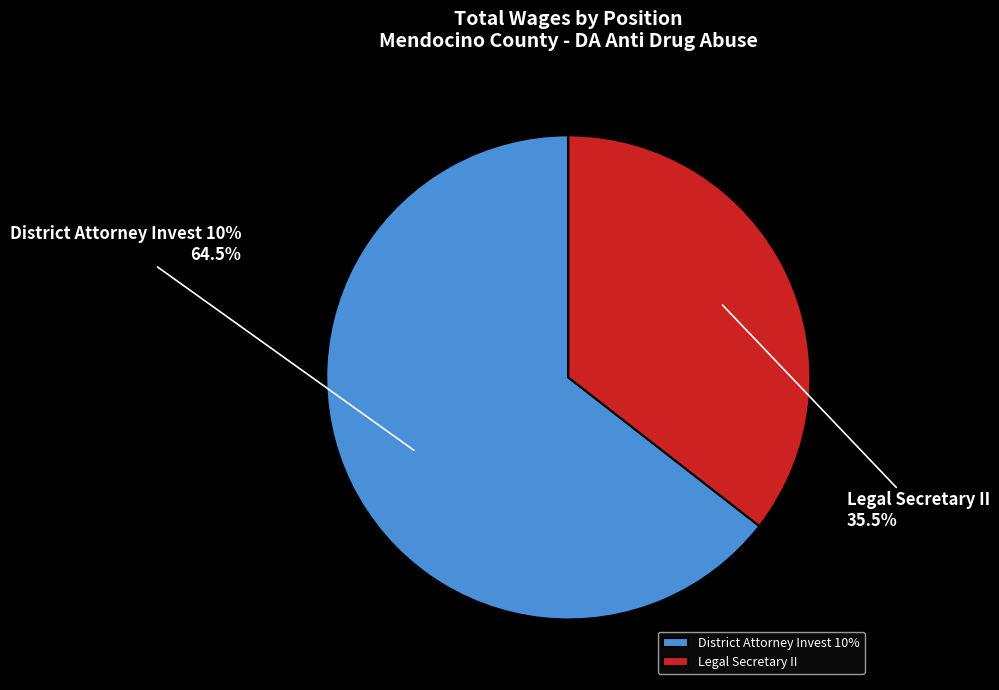

Is it true that District Attorney Invest 10% is 64% of the pie?

True